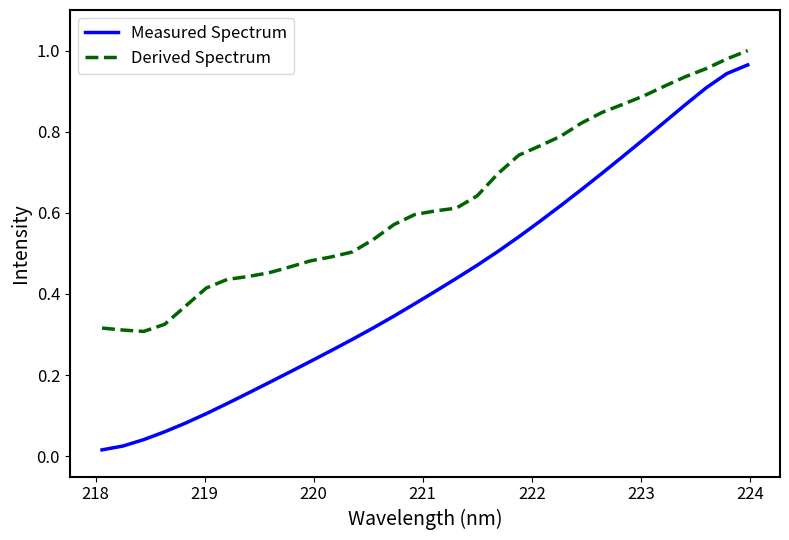

Which series has the largest range (max minus min)?

Measured Spectrum